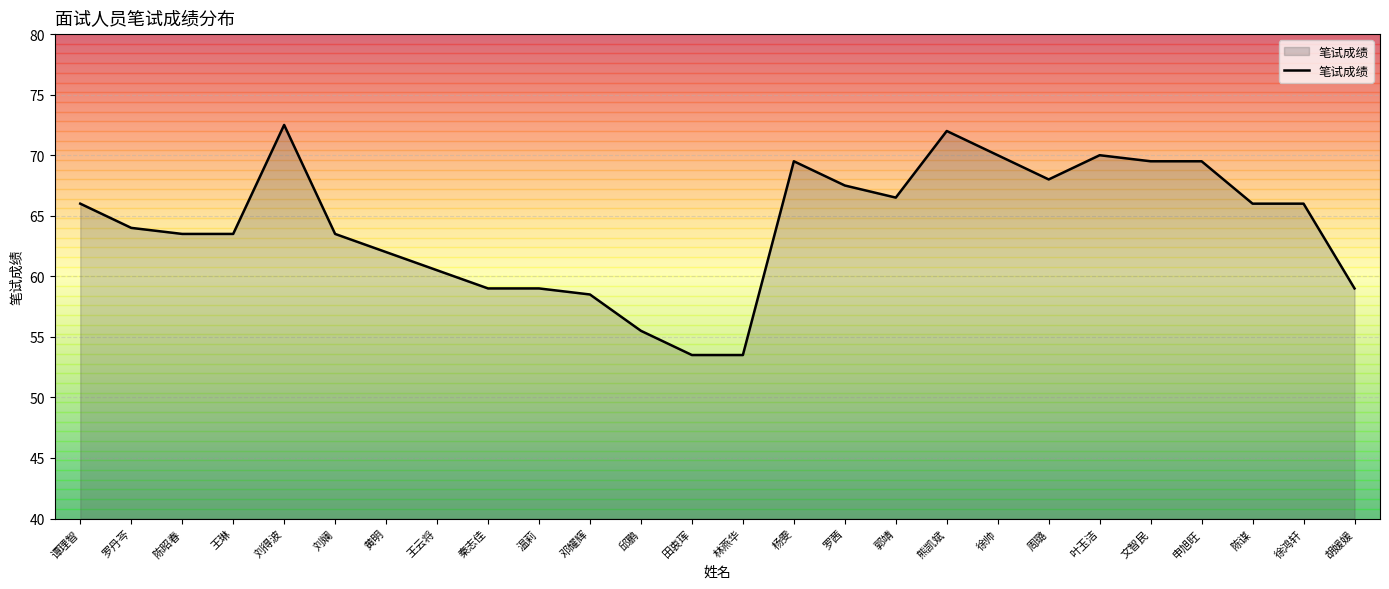

What is the difference between the maximum and minimum values?

19.0